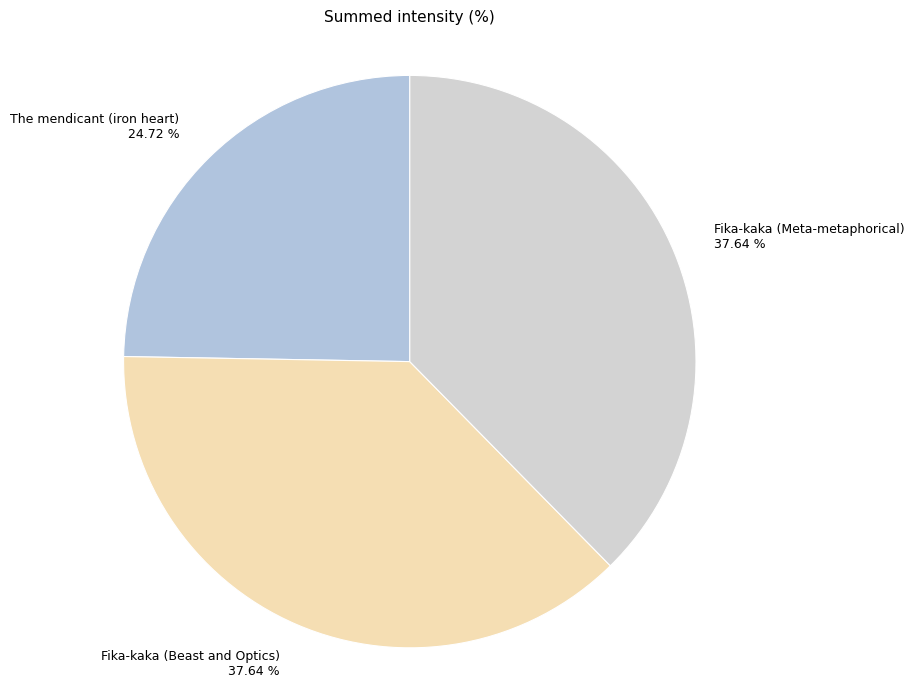

How many slices are in this pie chart?

3